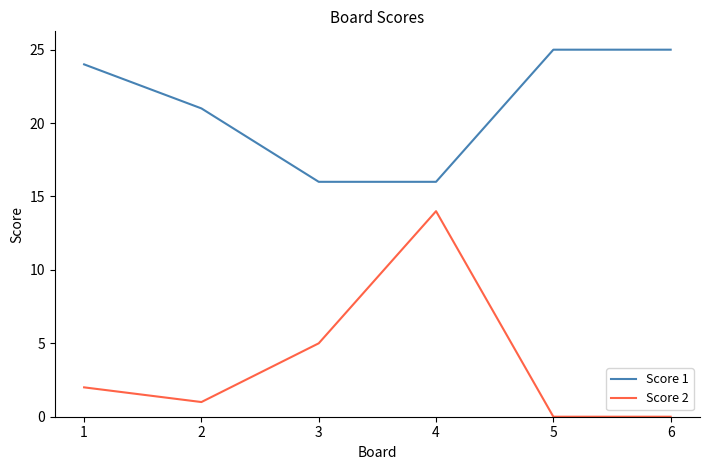

How many categories are shown in the chart?

6